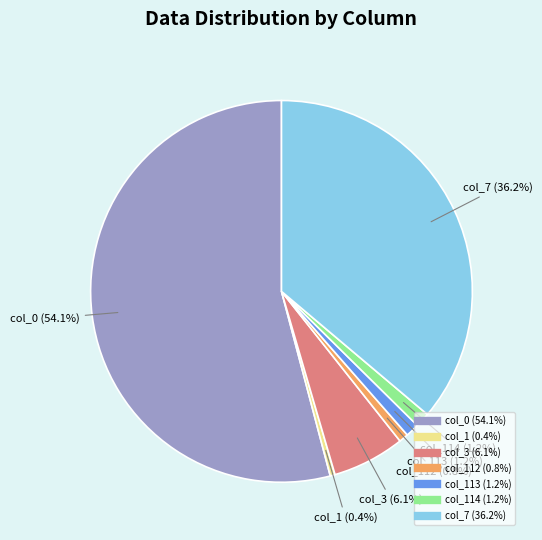

Is there a majority slice in this chart?

Yes